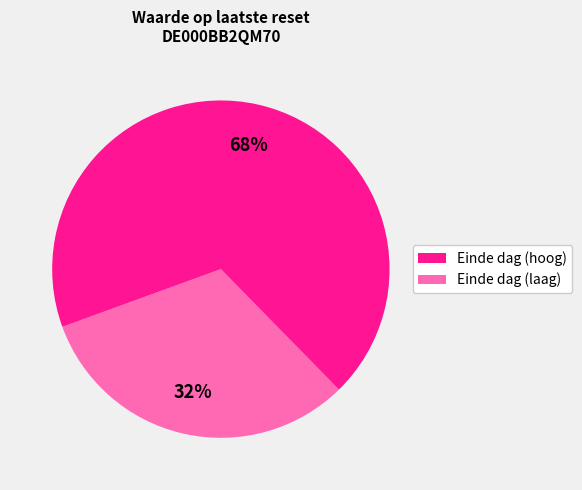

Is there a majority slice in this chart?

Yes